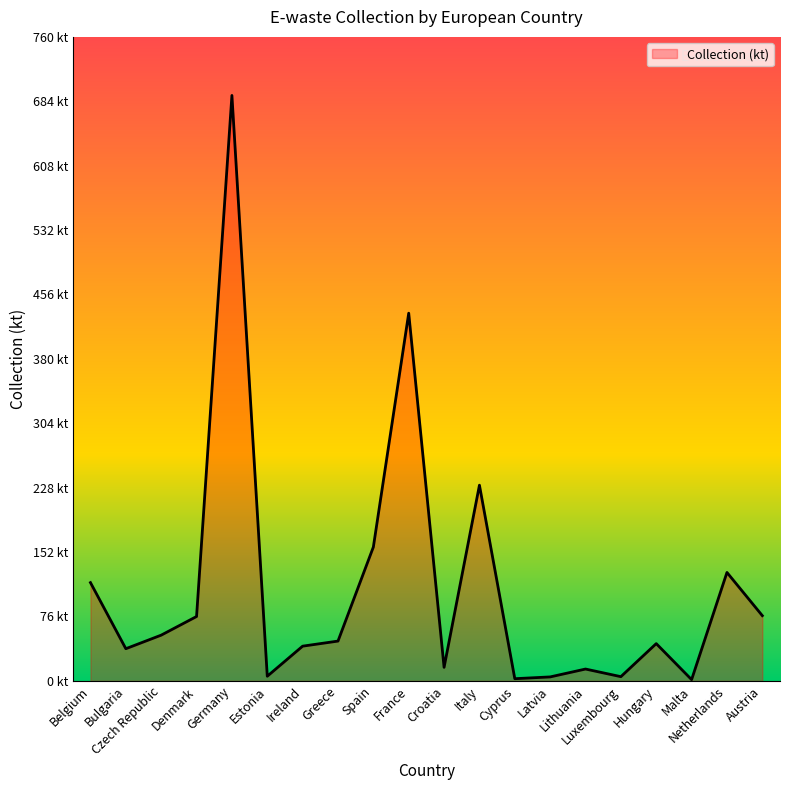

At which category does the data reach its first local valley?

Bulgaria